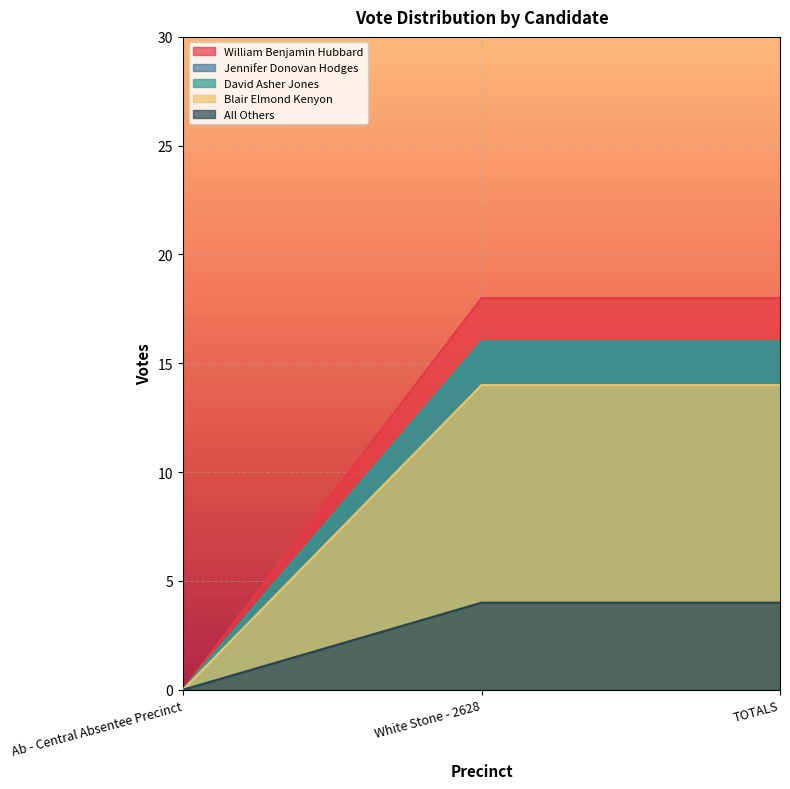

Reading left to right, extract all data points from this chart.

William Benjamin Hubbard: Ab - Central Absentee Precinct=0	White Stone - 2628=18	TOTALS=18
Jennifer Donovan Hodges: Ab - Central Absentee Precinct=0	White Stone - 2628=16	TOTALS=16
David Asher Jones: Ab - Central Absentee Precinct=0	White Stone - 2628=16	TOTALS=16
Blair Elmond Kenyon: Ab - Central Absentee Precinct=0	White Stone - 2628=14	TOTALS=14
All Others: Ab - Central Absentee Precinct=0	White Stone - 2628=4	TOTALS=4